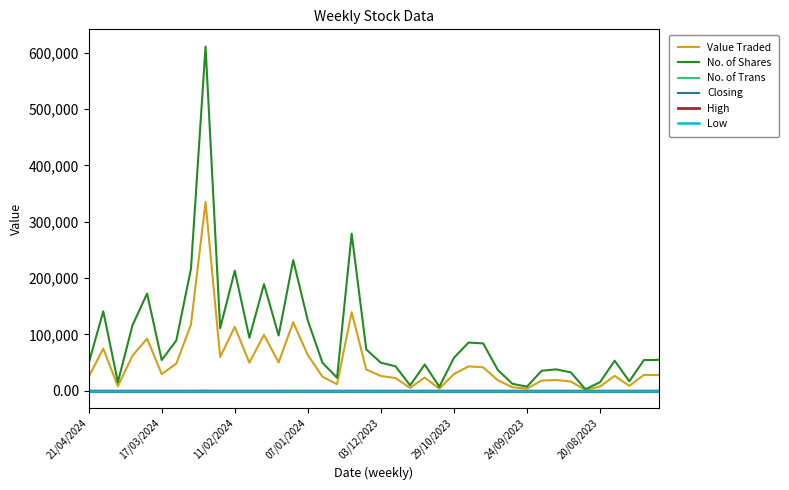

True or false: Low and No. of Trans cross at least once.

False